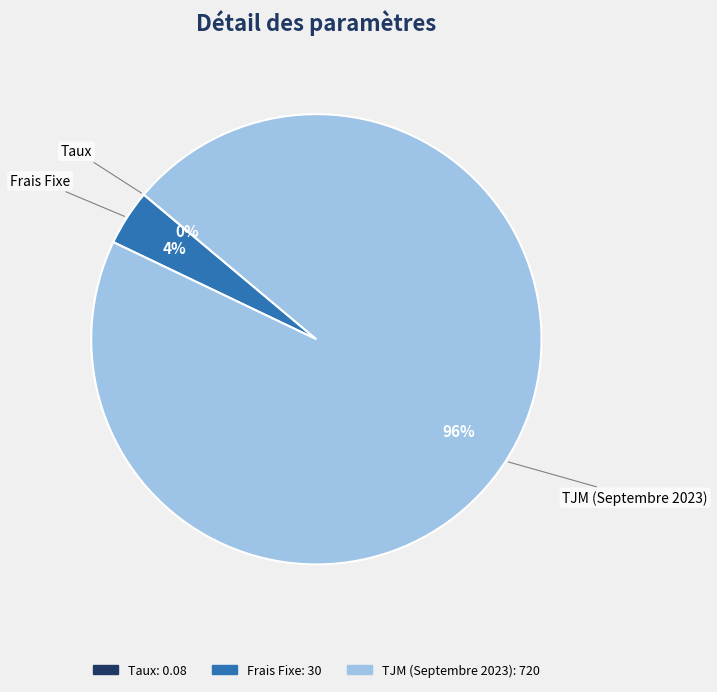

Which category has the biggest portion of the pie?

TJM (Septembre 2023)